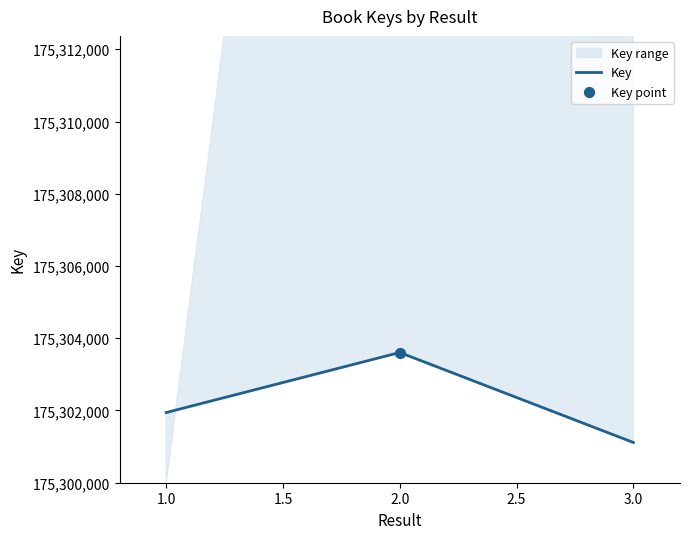

Between 3.0 and 1.0, which is larger?

1.0